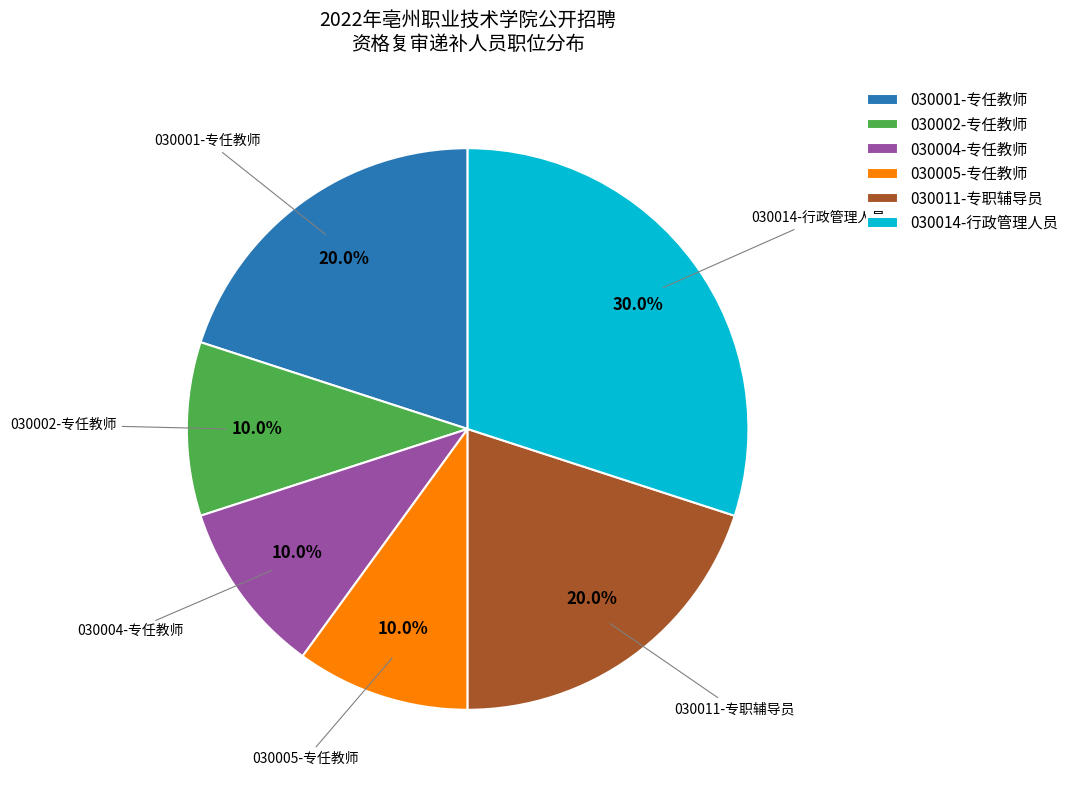

What is the total percentage of 030002-专任教师 and 030014-行政管理人员?

40.0%